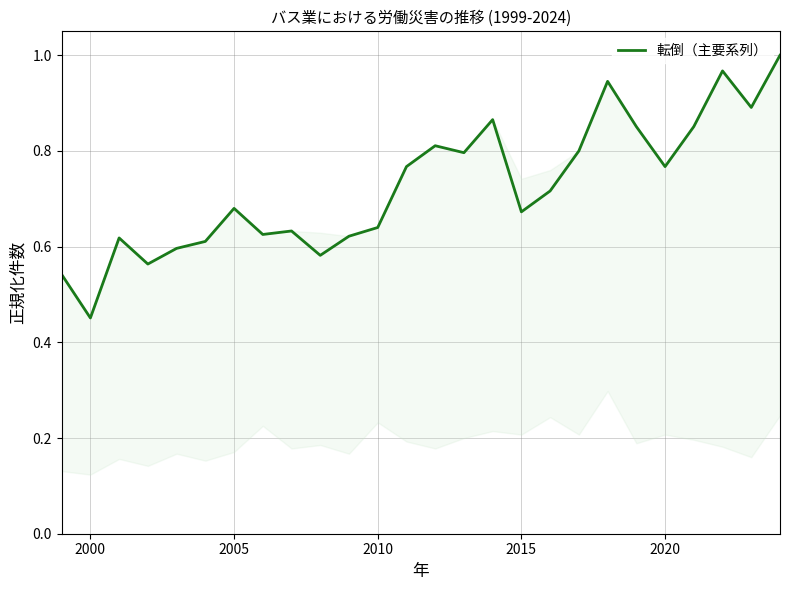

Where is the first local minimum?

2000